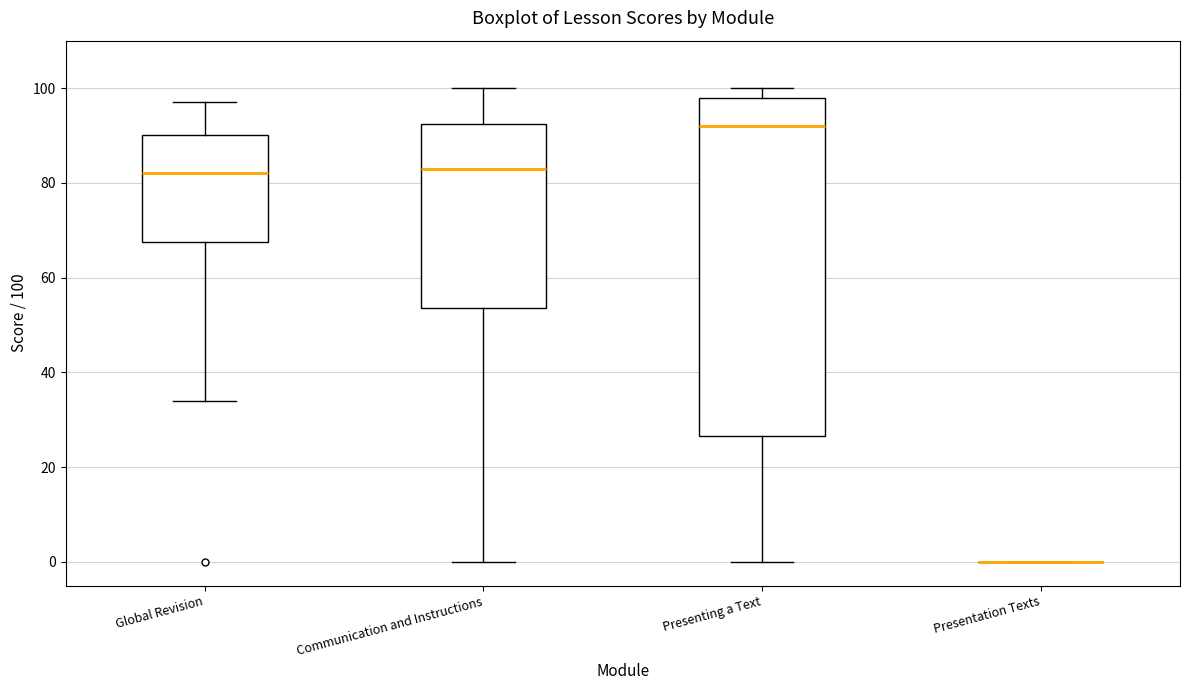

Where is the upper edge of the box for Global Revision on the y-axis? The values are not printed on the chart, so give them approximately, as read against the axis.

90